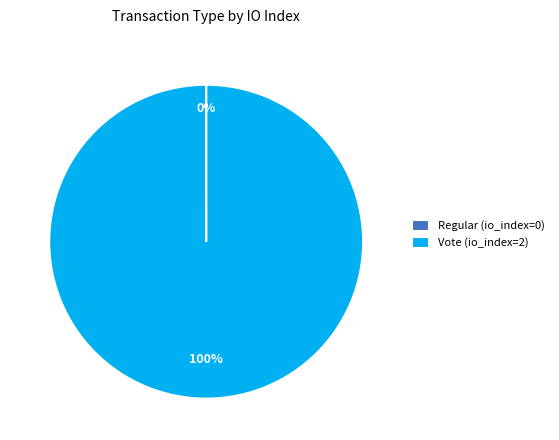

Is it true that Vote (io_index=2) is 92% of the pie?

False